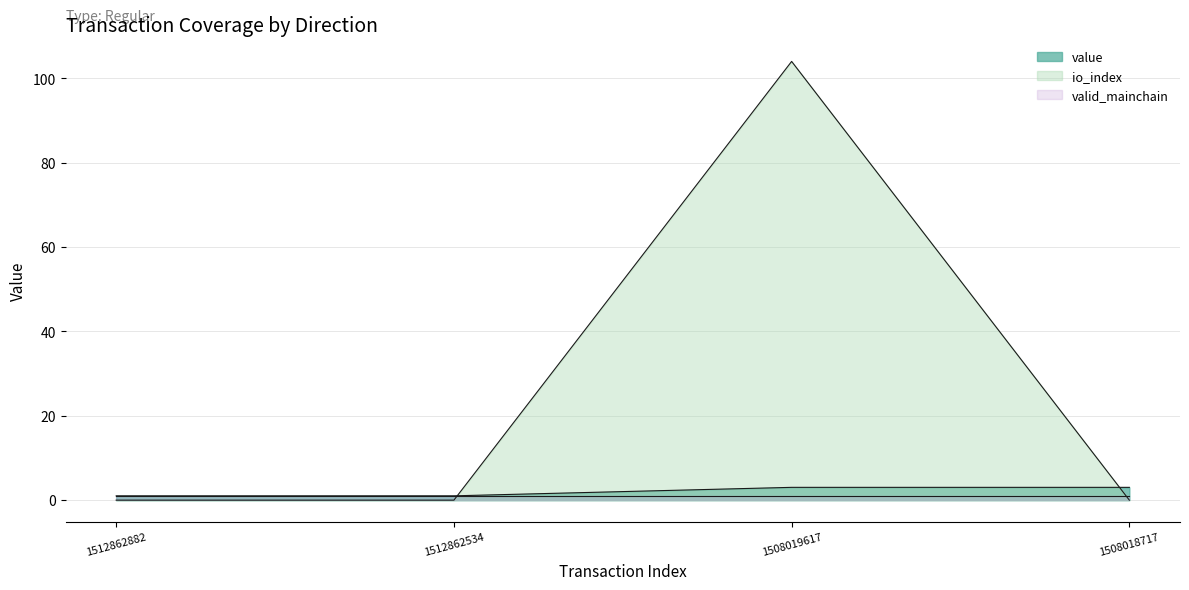

What is the sum of all io_index values?

104.0